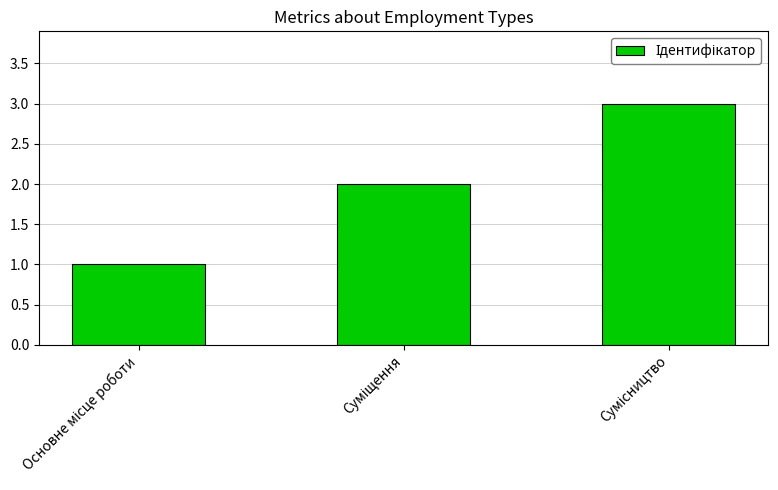

What is the sum of all values?

6